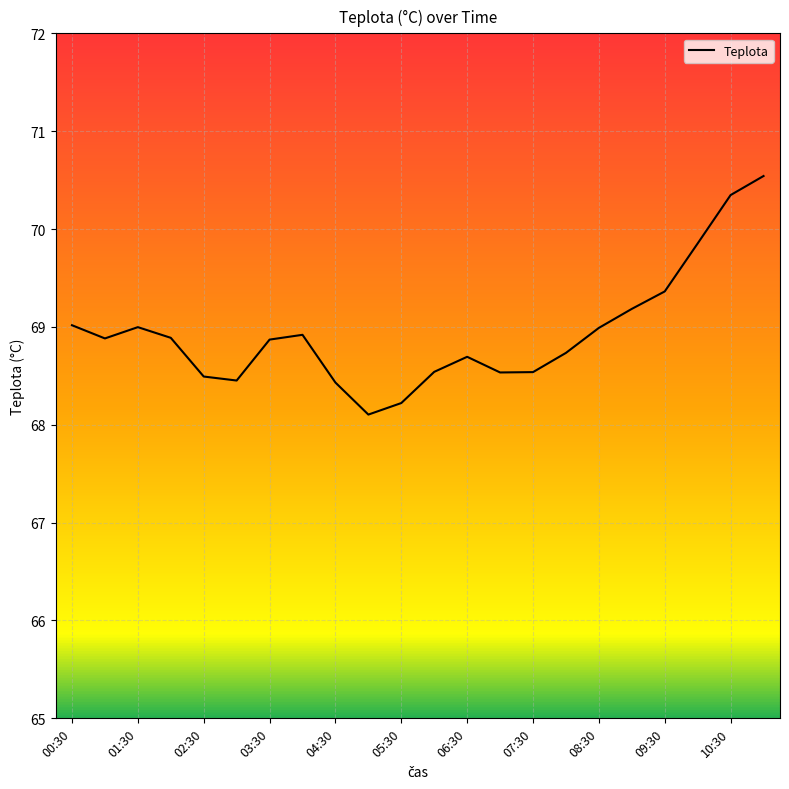

What is the minimum value shown in the chart?

68.1